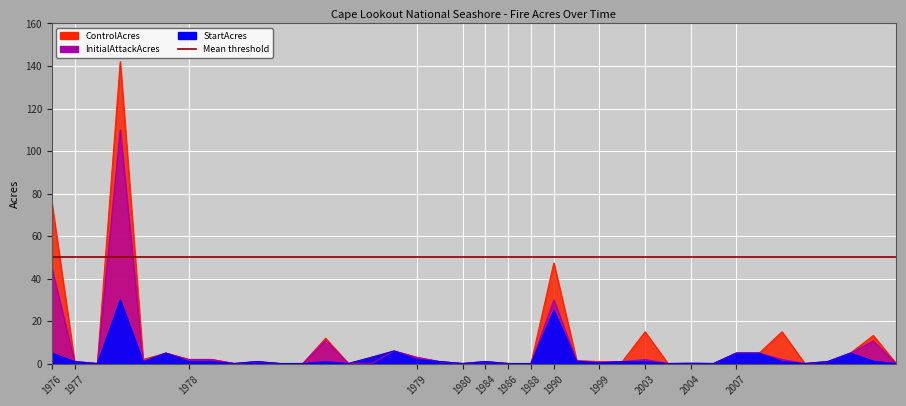

Reading left to right, what are all the values shown in this chart?

ControlAcres: 76.0	1.0	0.1	142.0	2.0	5.0	2.0	2.0	0.1	1.0	0.1	0.1	12.0	0.1	3.0	6.0	3.0	1.0	0.1	1.0	0.1	0.1	47.4	1.5	1.0	1.0	15.0	0.1	0.2	0.1	5.0	5.0	15.0	0.1	1.0	5.0	13.3	0.1
StartAcres: 5.0	1.0	0.1	30.0	1.0	5.0	1.0	1.0	0.1	1.0	0.1	0.1	1.0	0.1	3.0	6.0	2.0	1.0	0.1	1.0	0.1	0.1	25.0	1.2	0.4	1.0	1.0	0.1	0.2	0.1	5.0	5.0	1.0	0.1	1.0	5.0	1.2	0.1
InitialAttackAcres: 45.0	1.0	0.1	110.0	1.0	5.0	2.0	2.0	0.1	1.0	0.1	0.1	11.0	0.1	0.0	6.0	3.0	1.0	0.1	1.0	0.1	0.1	30.0	1.2	0.7	1.0	2.0	0.1	0.2	0.1	5.0	5.0	2.0	0.1	1.0	5.0	10.7	0.1